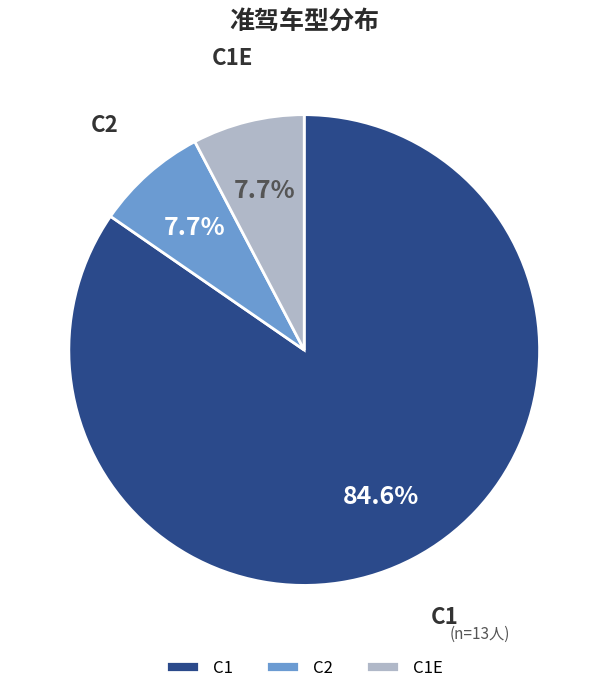

Approximately how many times larger is the value at C2 compared to C1E?

1.0